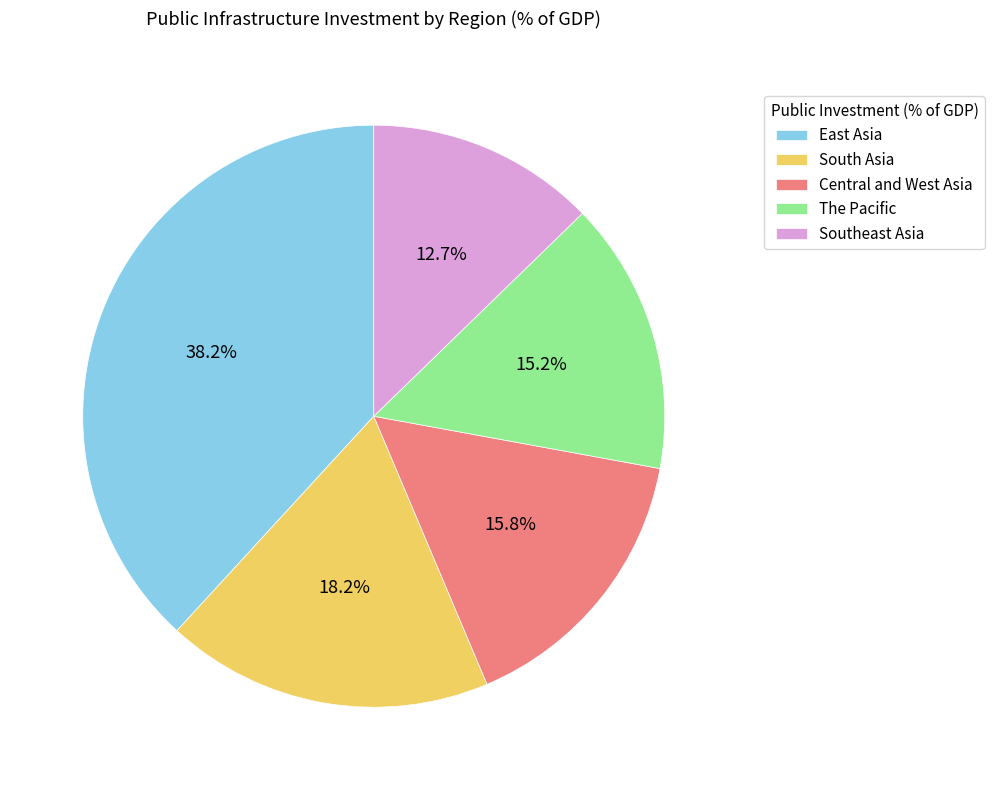

Approximately how many times larger is the value at South Asia compared to Southeast Asia?

1.4